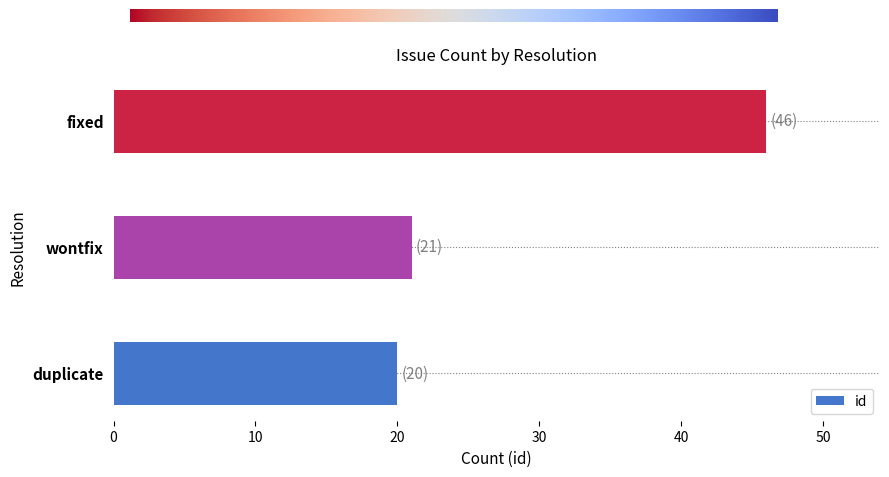

Does the chart contain stacked bars?

No